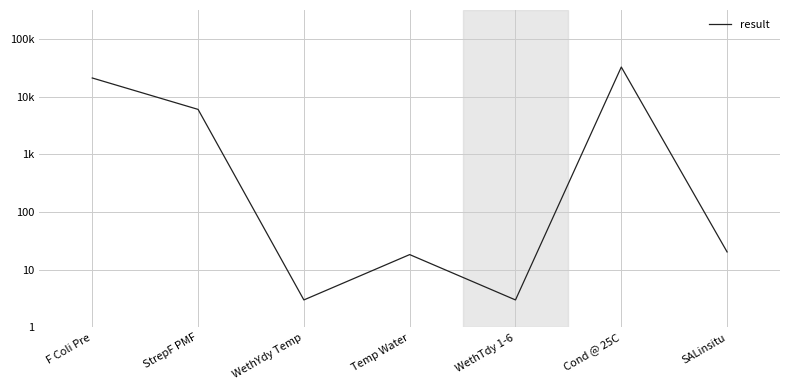

Does the chart display data point markers on the line(s)?

No